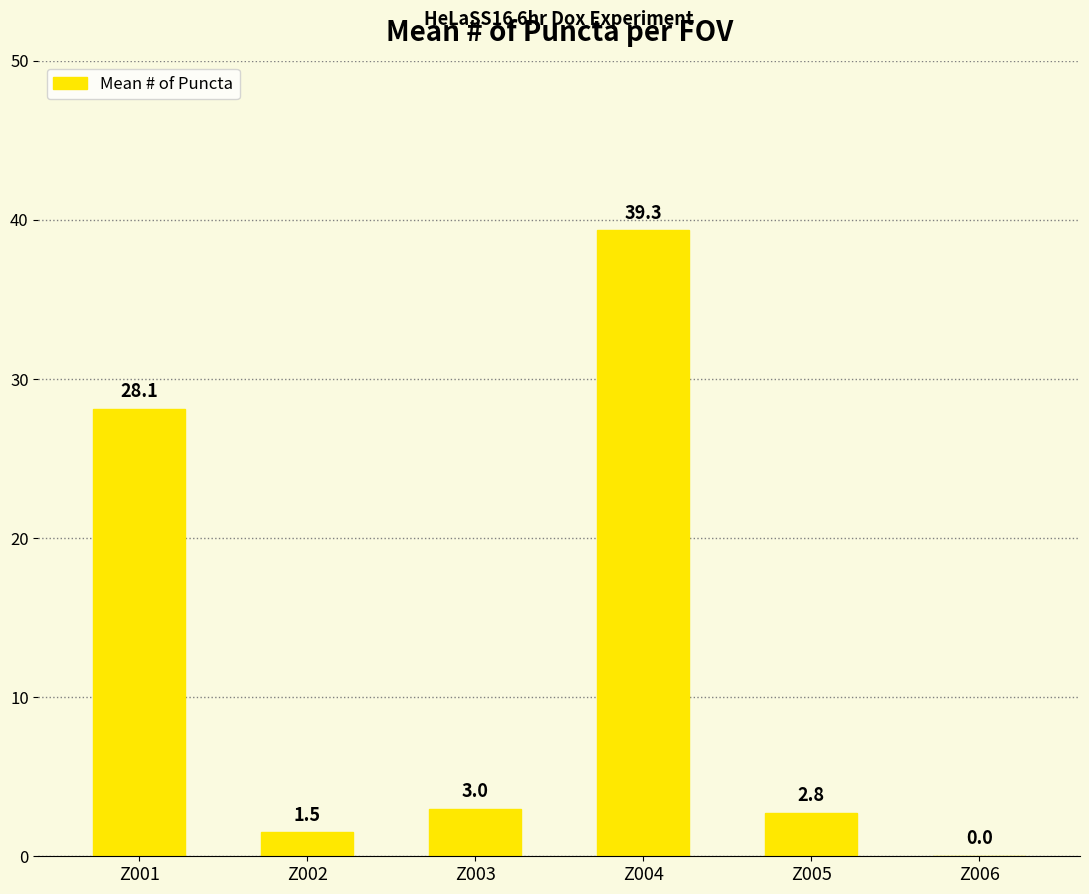

The value at Z004 is 39.3. True or false?

True